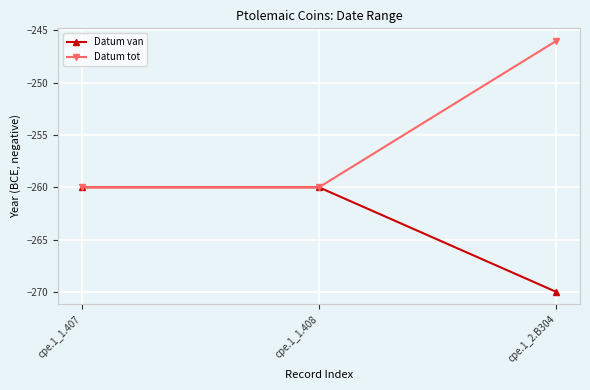

True or false: Datum tot has a value of -140 at cpe.1_2.B304.

False